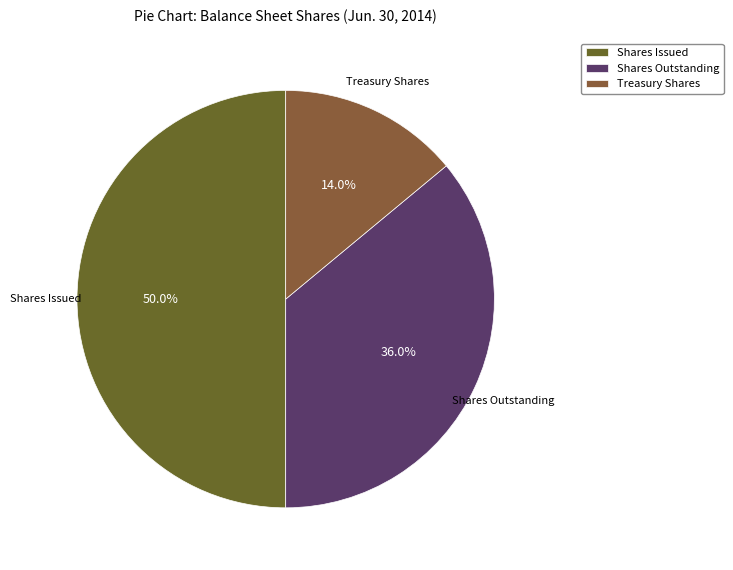

Rank the categories by value from highest to lowest.

Shares Issued, Shares Outstanding, Treasury Shares